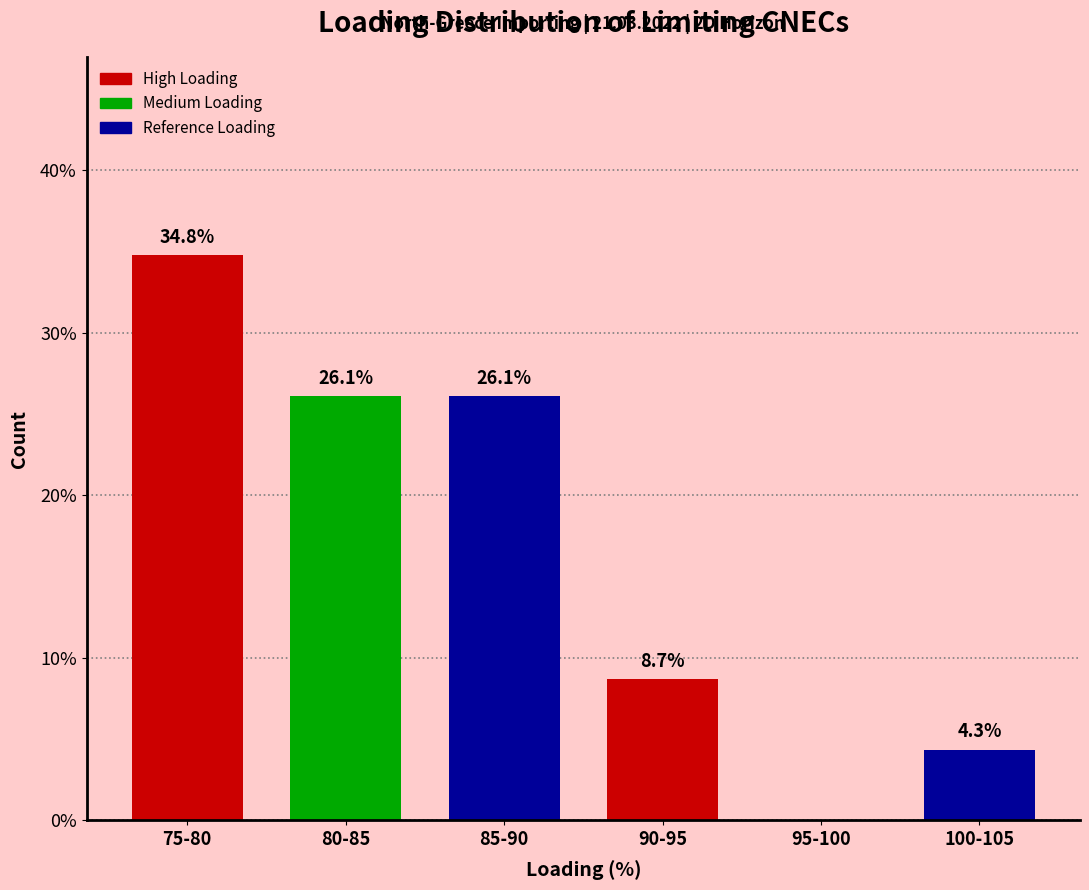

Reading right to left, list all the values displayed in this chart.

100-105=4.3	95-100=0.0	90-95=8.7	85-90=26.1	80-85=26.1	75-80=34.8